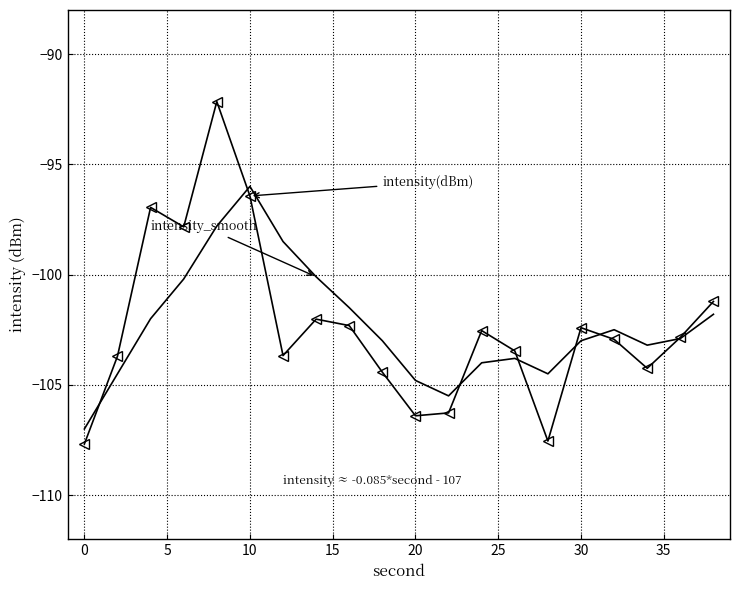

How many lines are shown in the chart?

2